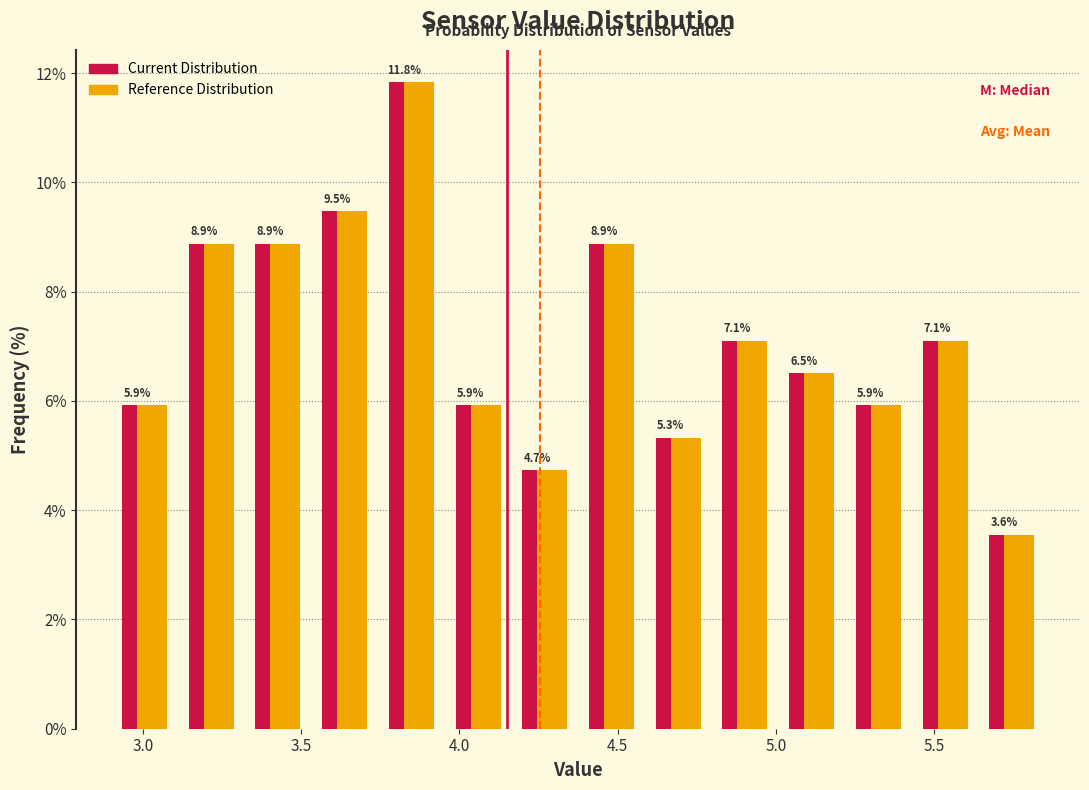

Reading left to right, transcribe this chart: for each range on the x-axis, give the height of each series' bar. The bar edges are not printed on the chart, so give them approximately, as read against the axis.

2.90 to 3.10: Current Distribution=5.9	Reference Distribution=5.9
3.10 to 3.30: Current Distribution=8.9	Reference Distribution=8.9
3.30 to 3.55: Current Distribution=8.9	Reference Distribution=8.9
3.55 to 3.75: Current Distribution=9.5	Reference Distribution=9.5
3.75 to 3.95: Current Distribution=11.8	Reference Distribution=11.8
3.95 to 4.15: Current Distribution=5.9	Reference Distribution=5.9
4.15 to 4.40: Current Distribution=4.7	Reference Distribution=4.7
4.40 to 4.60: Current Distribution=8.9	Reference Distribution=8.9
4.60 to 4.80: Current Distribution=5.3	Reference Distribution=5.3
4.80 to 5.00: Current Distribution=7.1	Reference Distribution=7.1
5.00 to 5.20: Current Distribution=6.5	Reference Distribution=6.5
5.20 to 5.45: Current Distribution=5.9	Reference Distribution=5.9
5.45 to 5.65: Current Distribution=7.1	Reference Distribution=7.1
5.65 to 5.85: Current Distribution=3.6	Reference Distribution=3.6